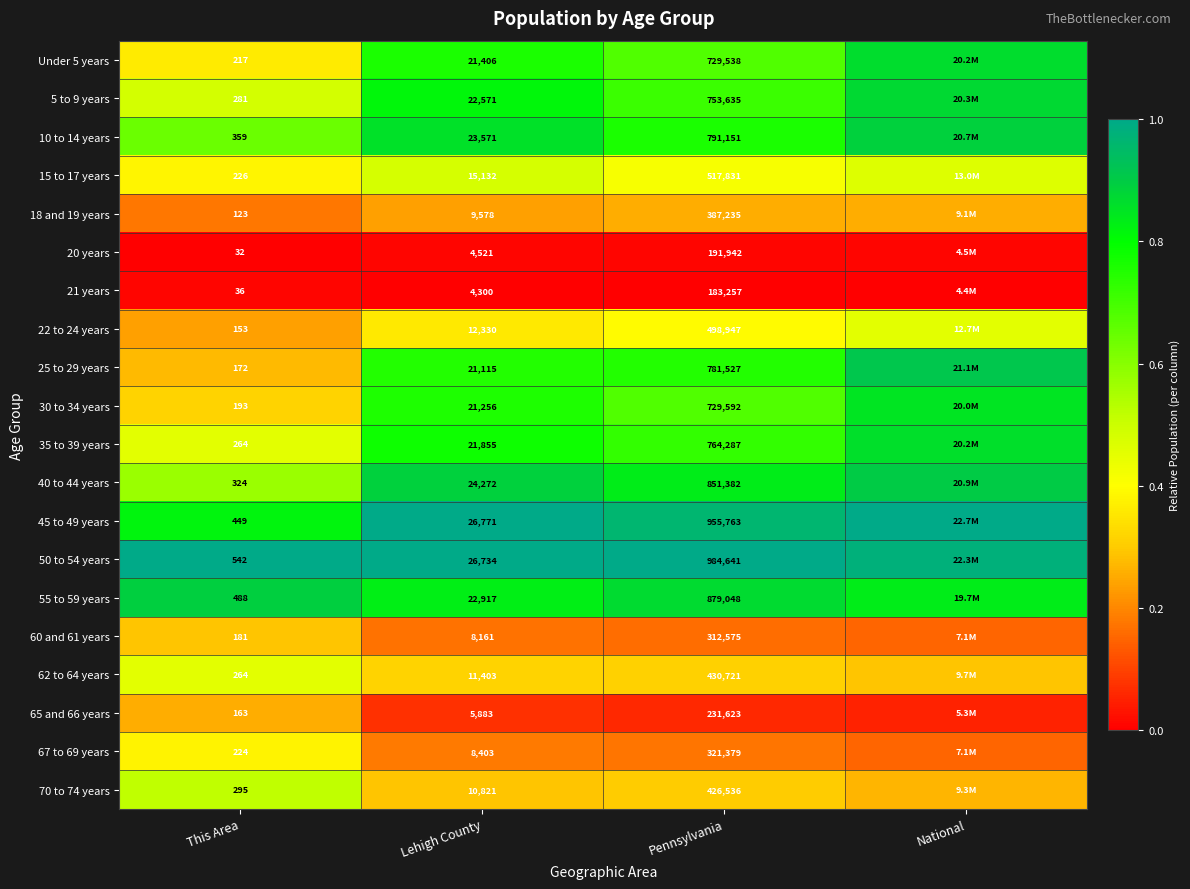

Is the value of 40 to 44 years at Pennsylvania greater than the value of 67 to 69 years at Lehigh County?

Yes